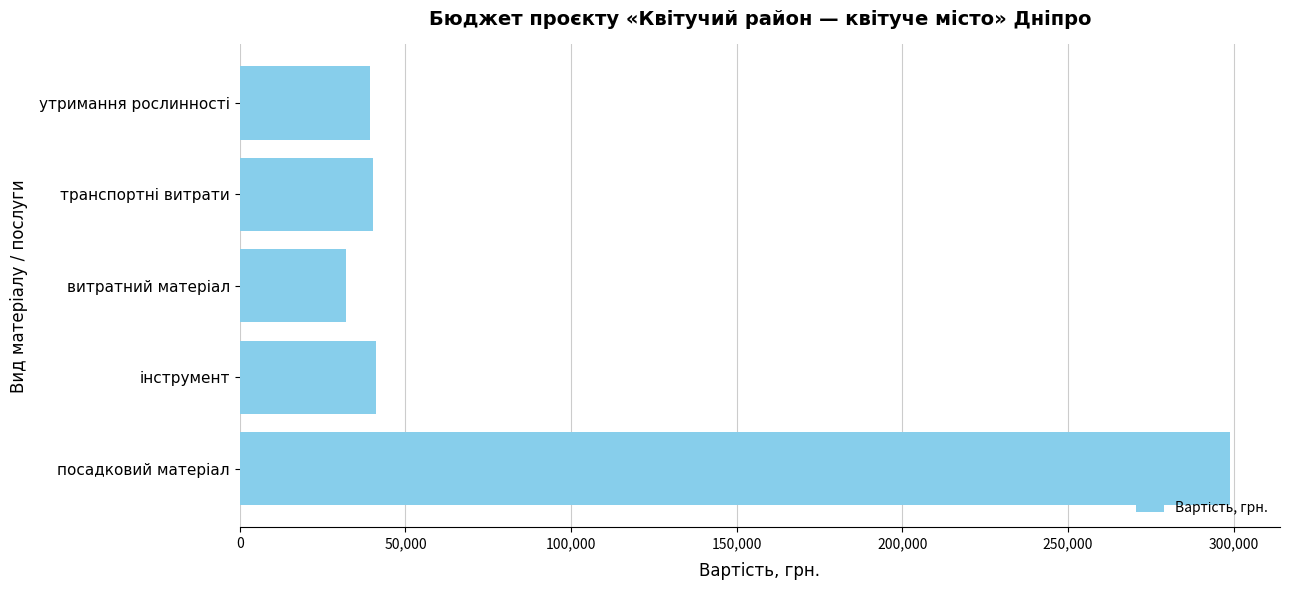

What is the difference between the maximum and minimum values?

267000